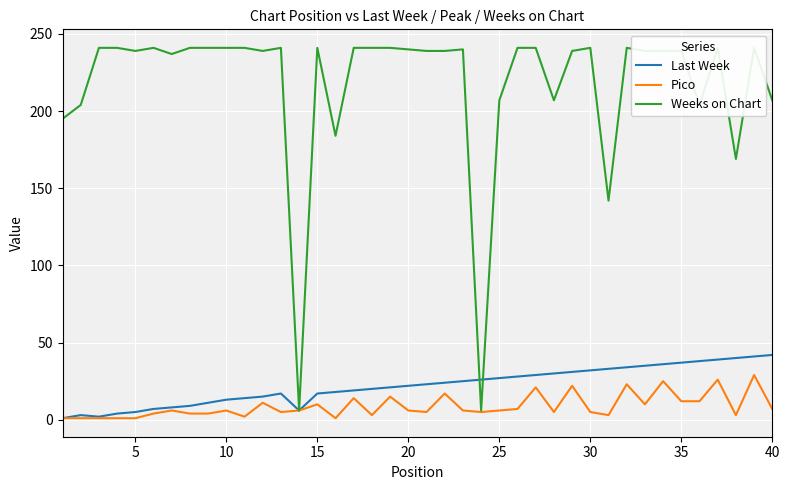

The Last Week series shows 10 at 20. True or false?

False